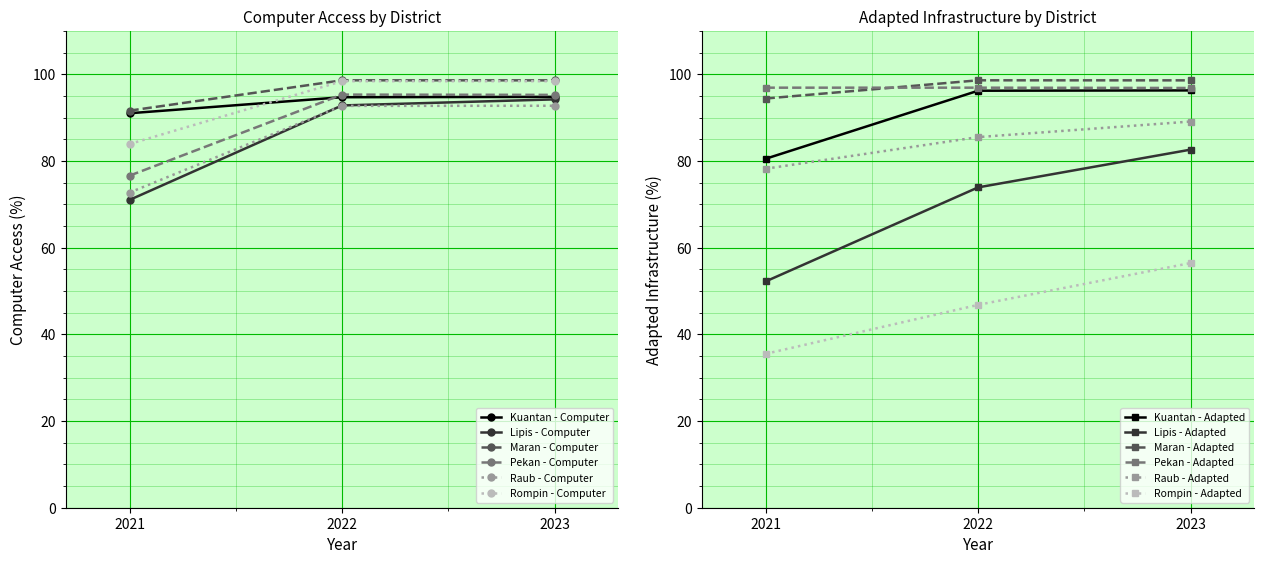

The Lipis - Computer series shows 148.2 at 2022. True or false?

False